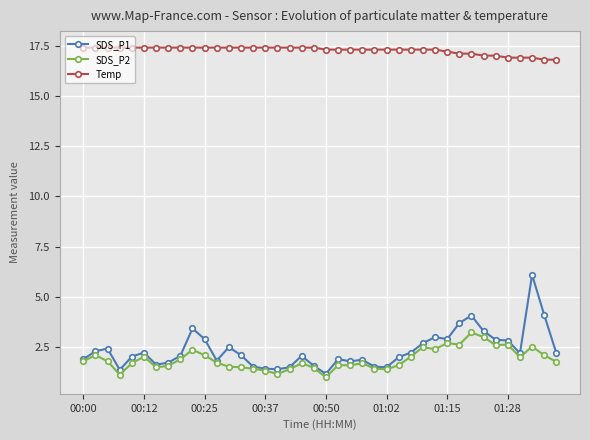

What are all the series names shown in the legend?

SDS_P1, SDS_P2, Temp